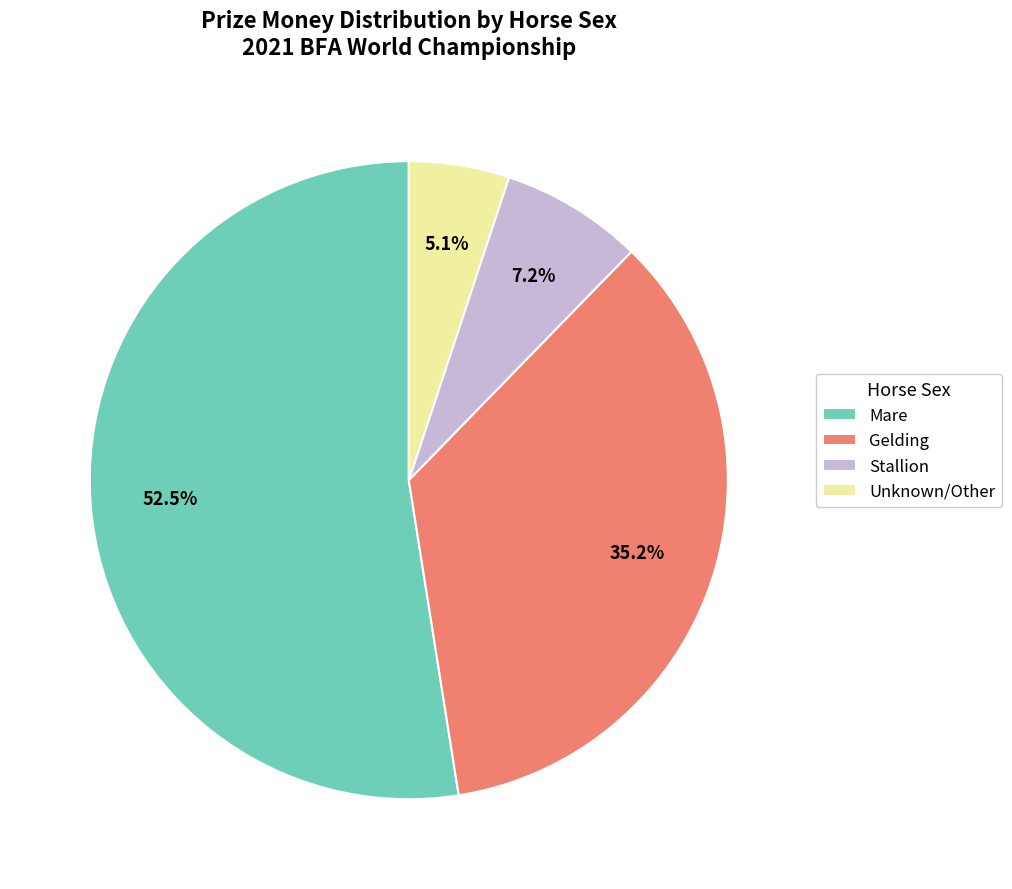

Does Mare account for over 50% of the chart?

Yes